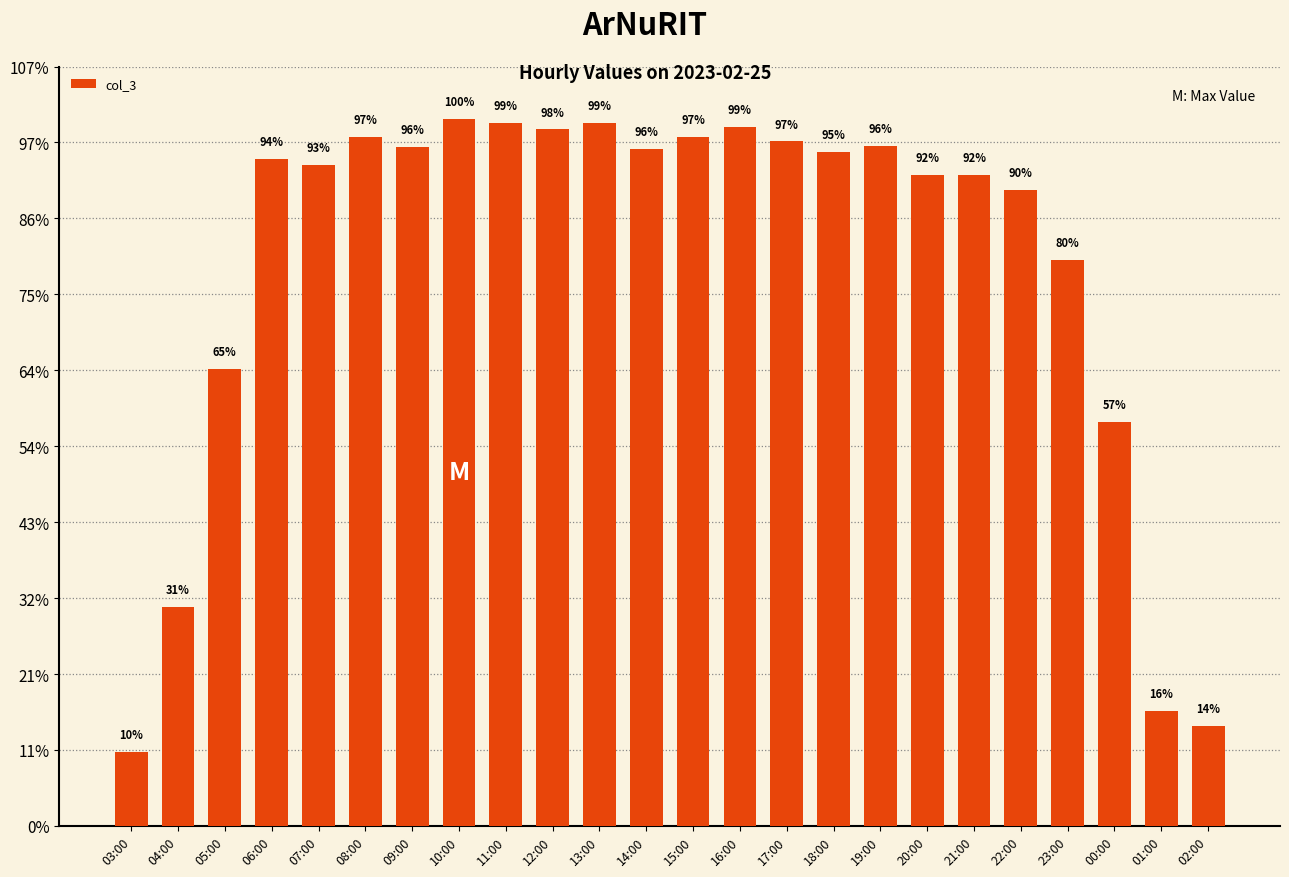

Are the bars horizontal?

No